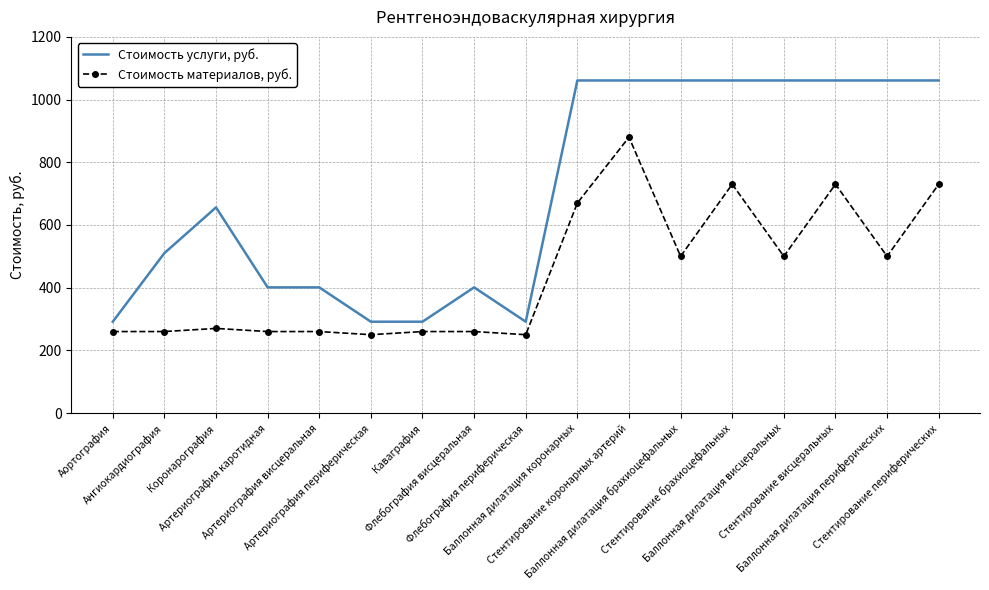

At which category does Стоимость материалов, руб. reach its first local peak?

Коронарография